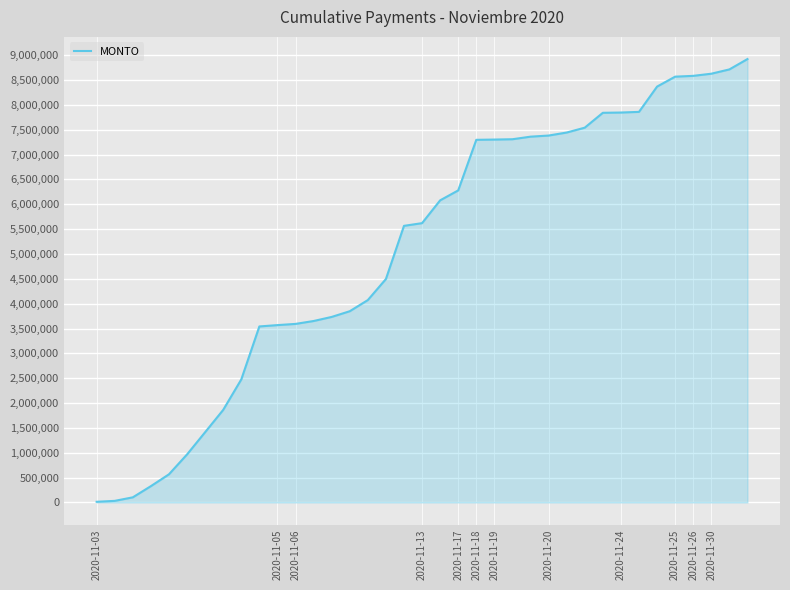

What is the difference between the maximum and minimum values?

8907406.9